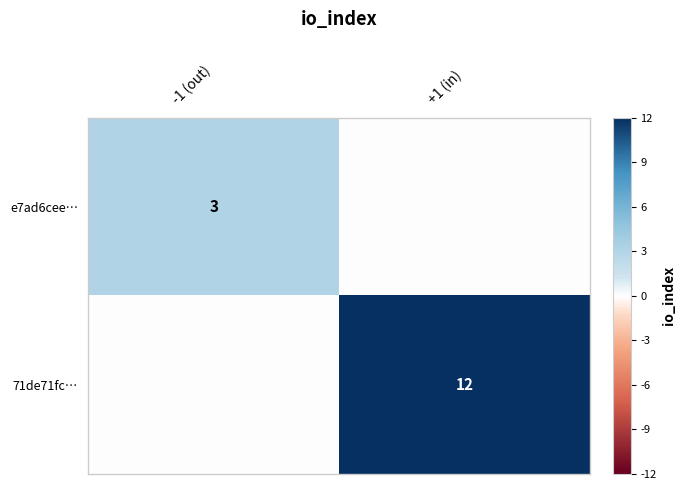

At how many categories does at least one series exceed 1?

2